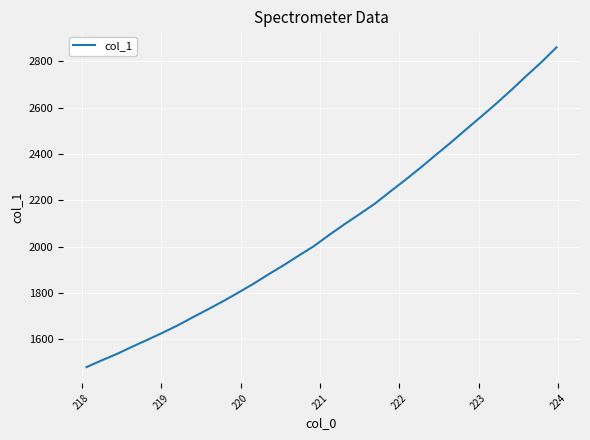

What is the greatest value displayed?

2861.1